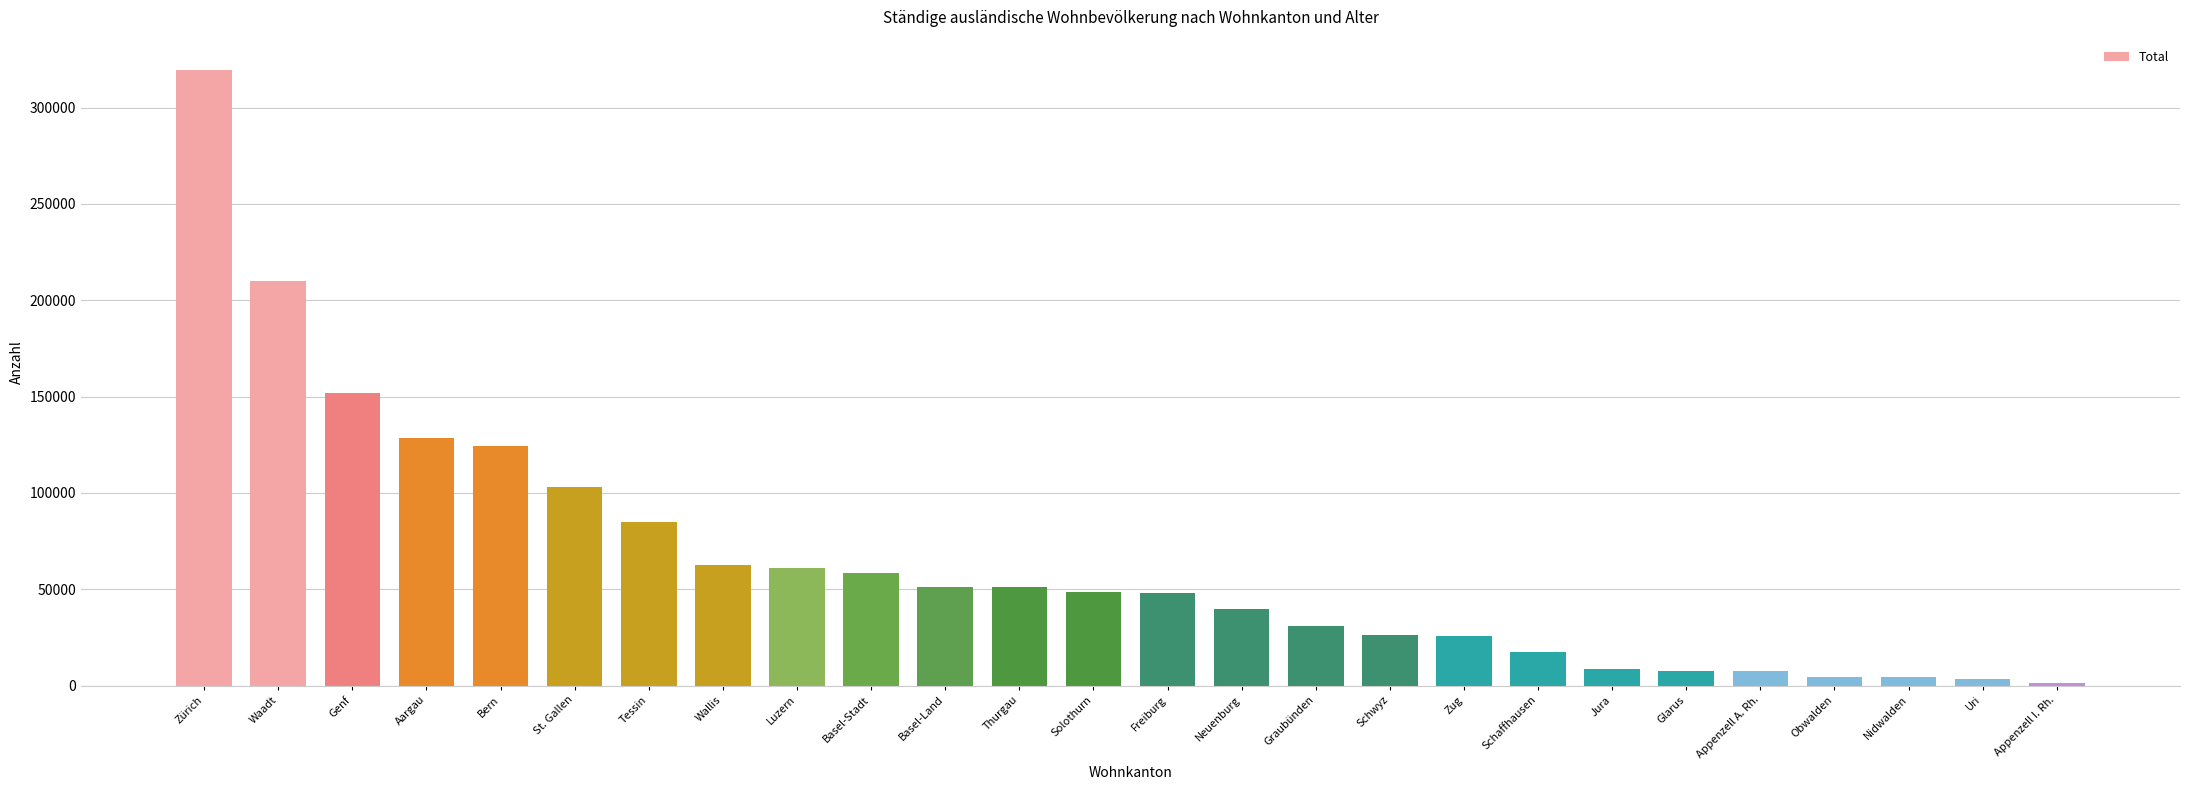

What is the value of the 10th bar from the left?

58480